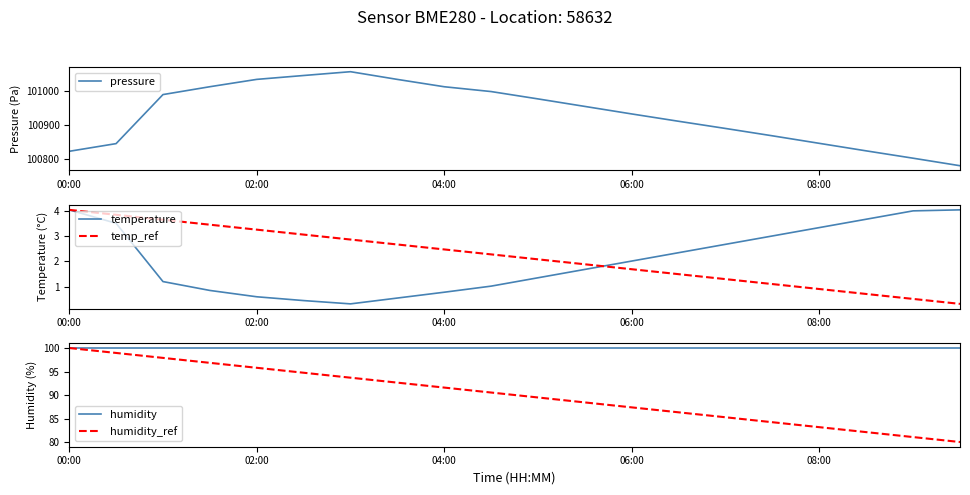

True or false: temperature has a value of 2.0 at 06:00.

True